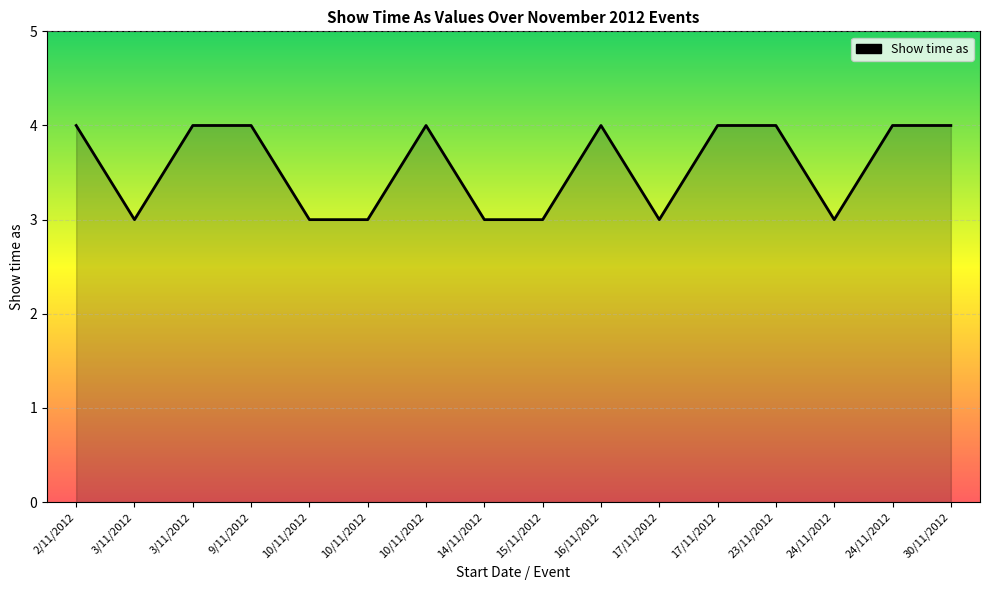

How many lines are shown in the chart?

1